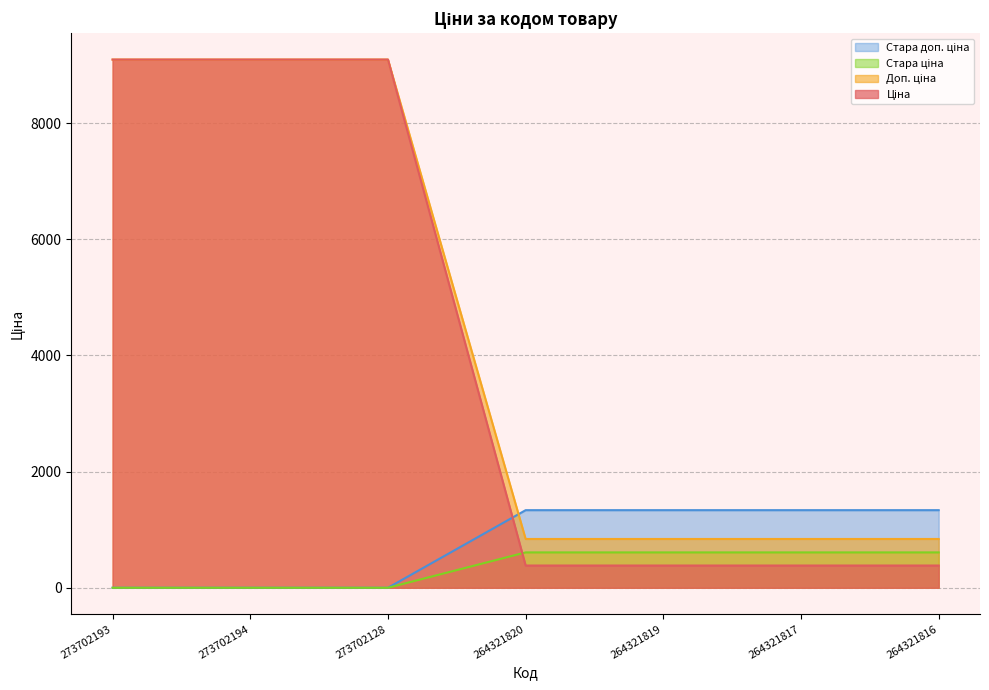

What position from the left is 264321816?

7